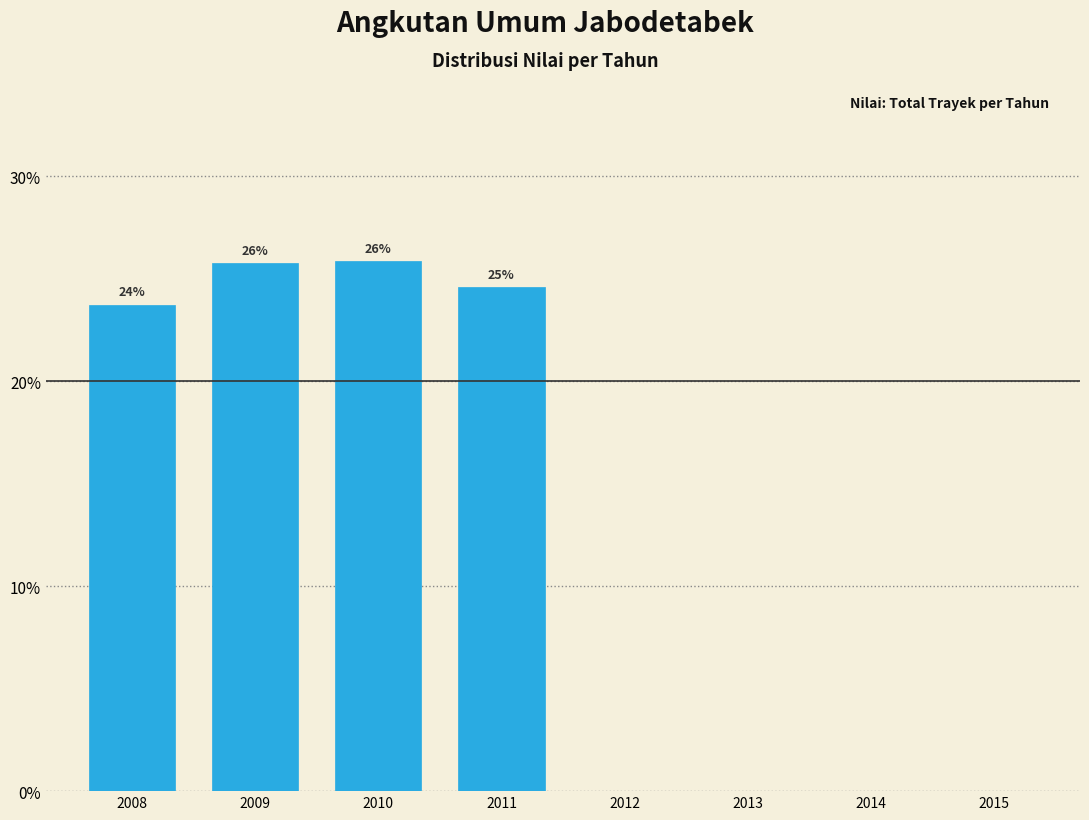

The value at 2015 is -11.3. True or false?

False